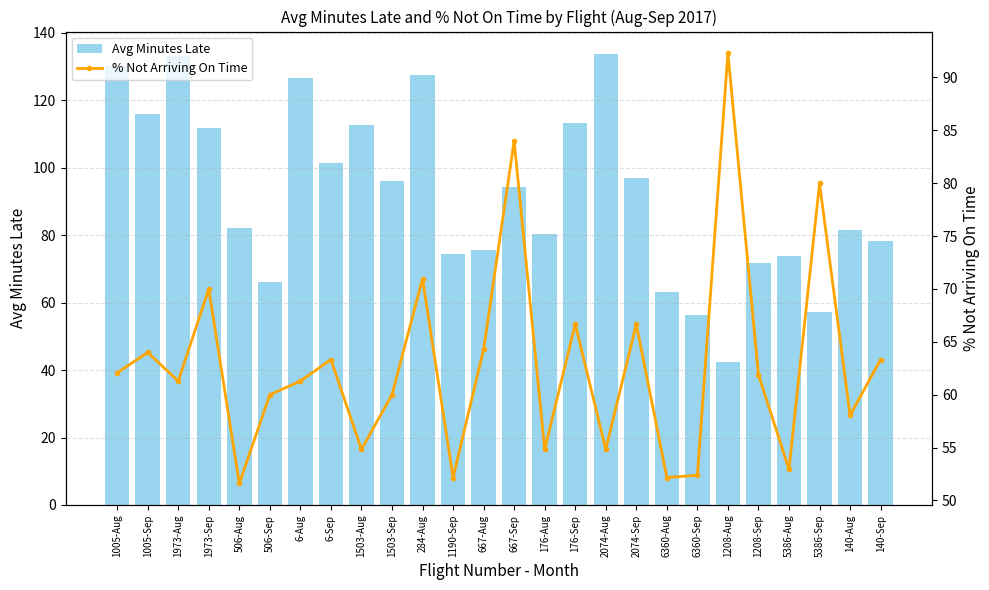

Is the value of % Not Arriving On Time at 506-Sep greater than the value of Avg Minutes Late at 5386-Sep?

Yes